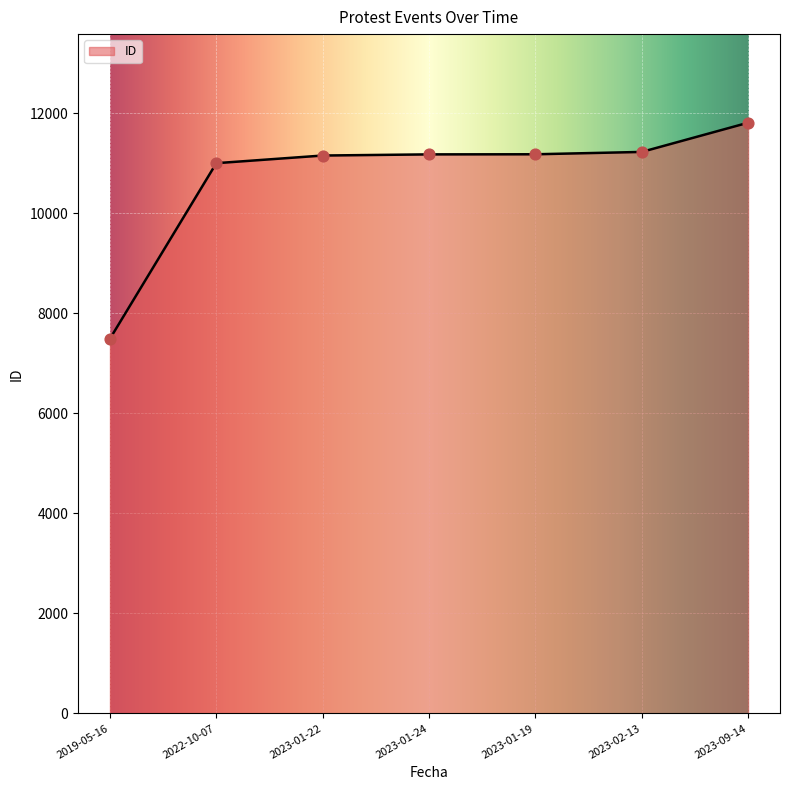

Between 2023-09-14 and 2022-10-07, which is larger?

2023-09-14